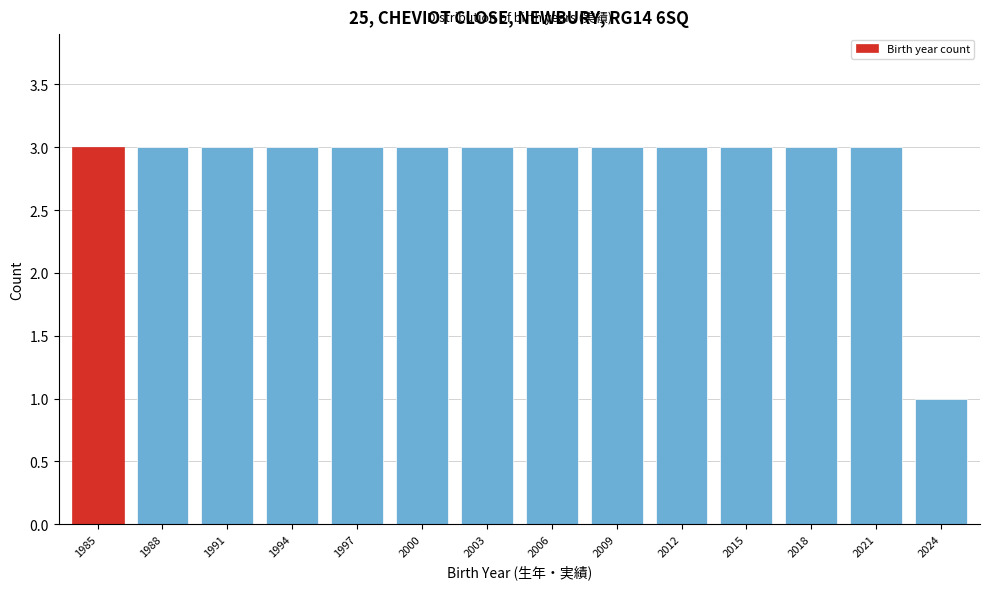

Reading left to right, what are all the values shown in this chart?

1985=3	1988=3	1991=3	1994=3	1997=3	2000=3	2003=3	2006=3	2009=3	2012=3	2015=3	2018=3	2021=3	2024=1